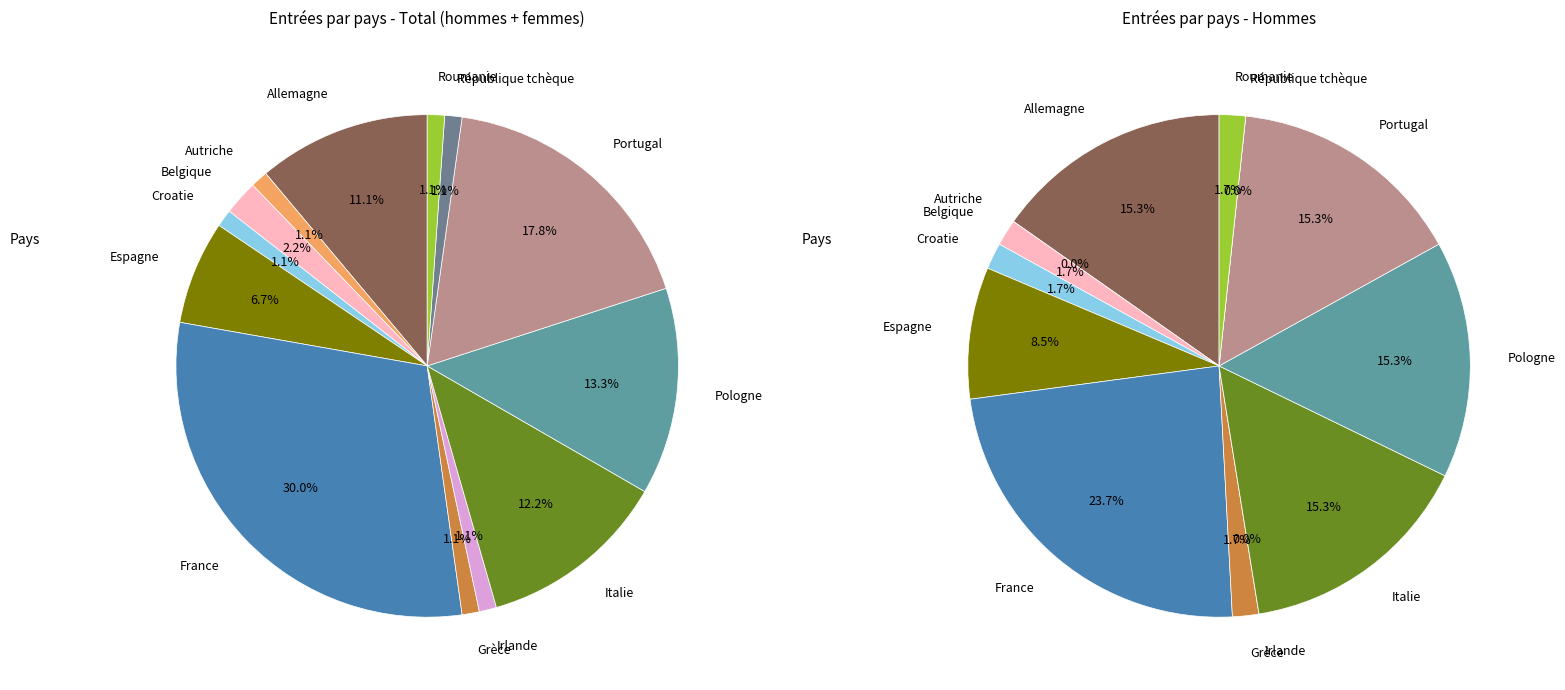

To the nearest percent, what portion does Portugal represent?

18%